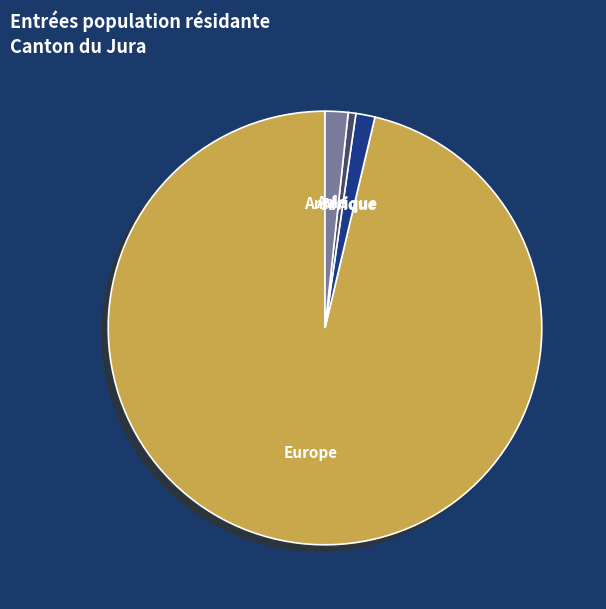

The Europe slice represents 96% of the pie. True or false?

True